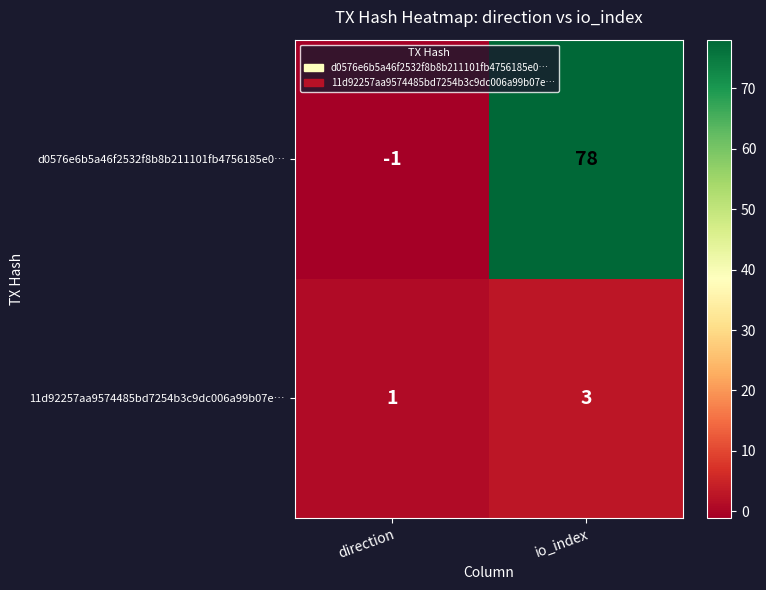

What is the difference between the d0576e6b5a46f2532f8b8b211101fb4756185e0… values at io_index and direction?

79